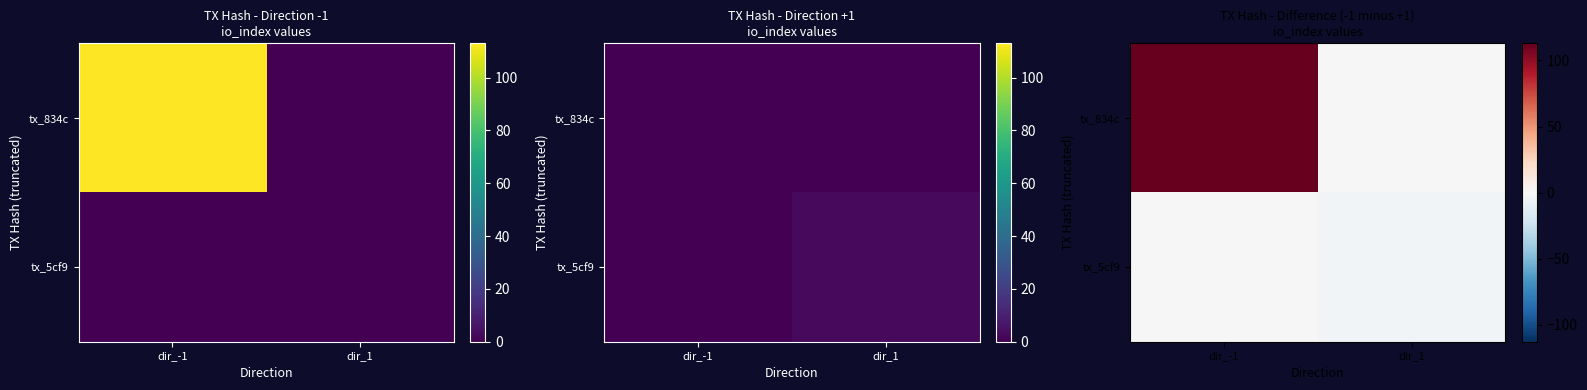

Which has a higher value, dir_1 or dir_-1?

dir_-1